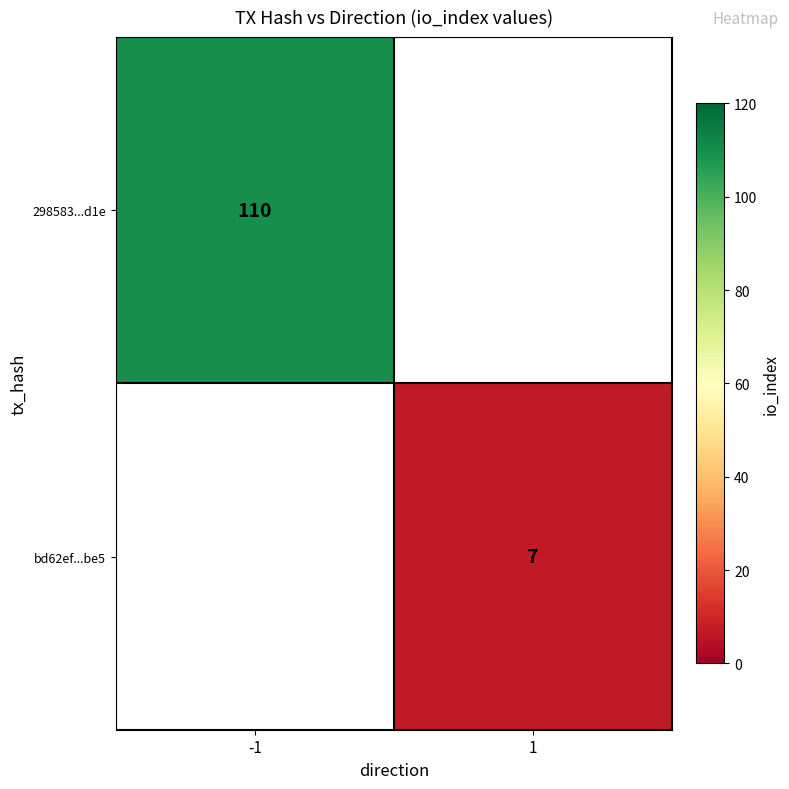

The value of 298583...d1e at -1 is 41. True or false?

False